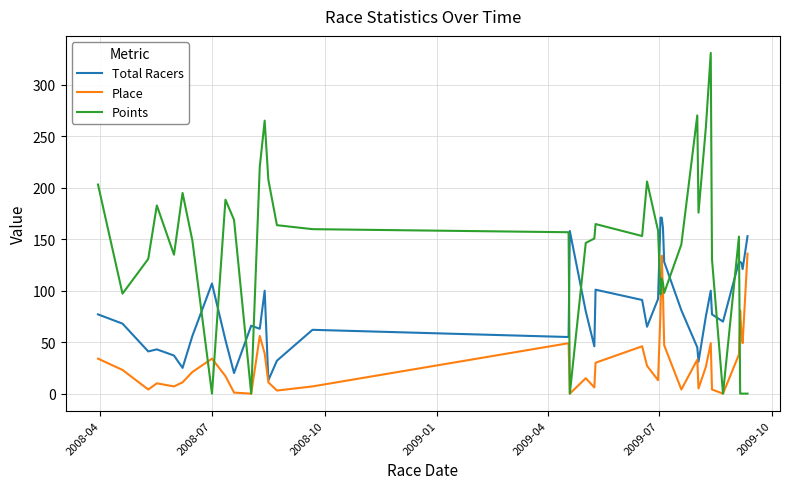

How many interior local peaks does the Place series have?

10